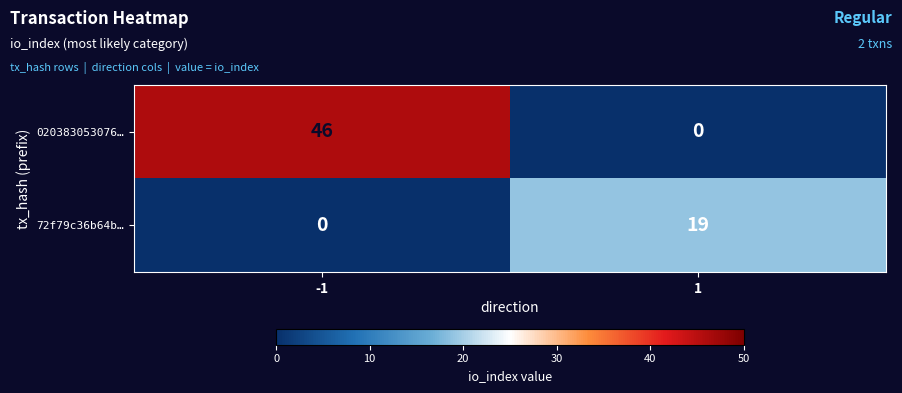

What is the average value of the 020383053076… series?

23